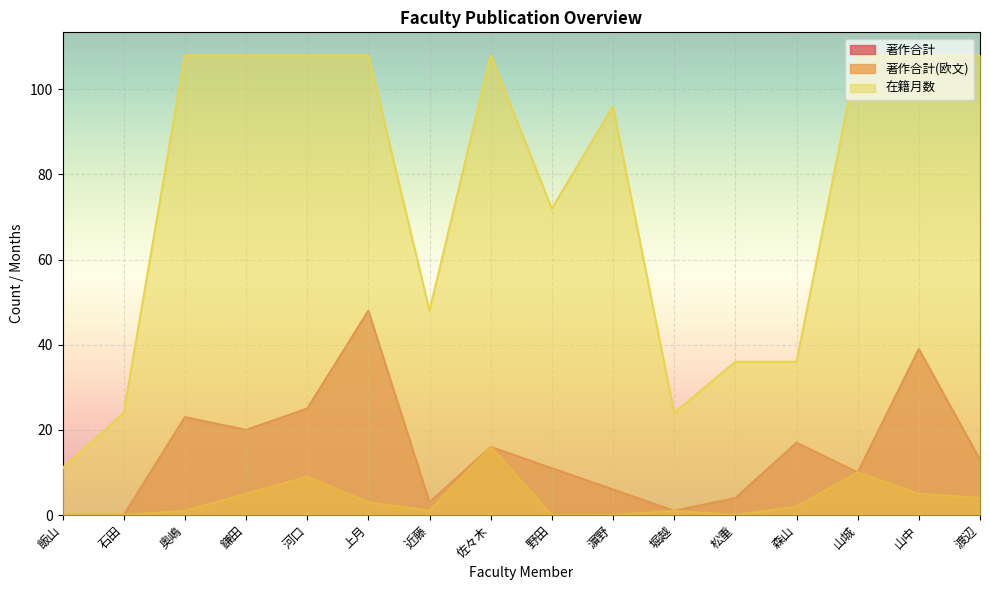

At which category is the sum across all series the highest?

上月